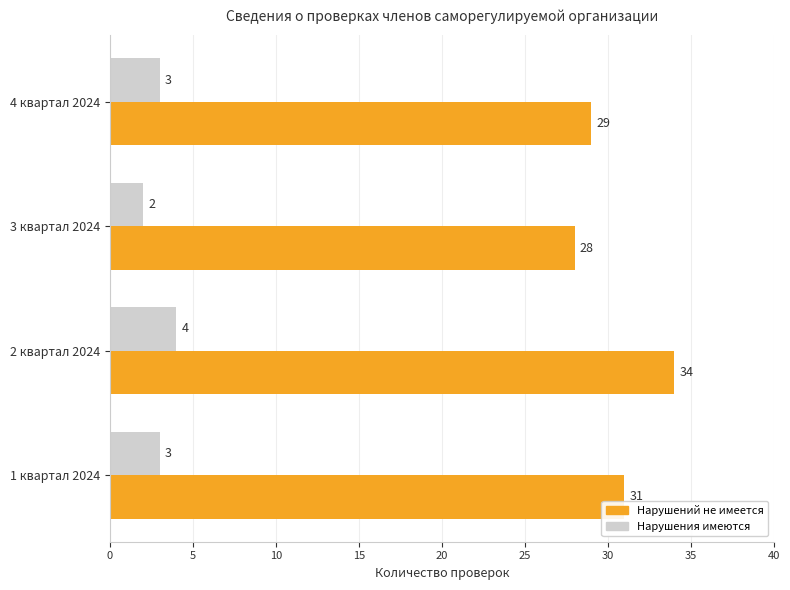

List the series in order of their overall mean, highest first.

Нарушений не имеется, Нарушения имеются